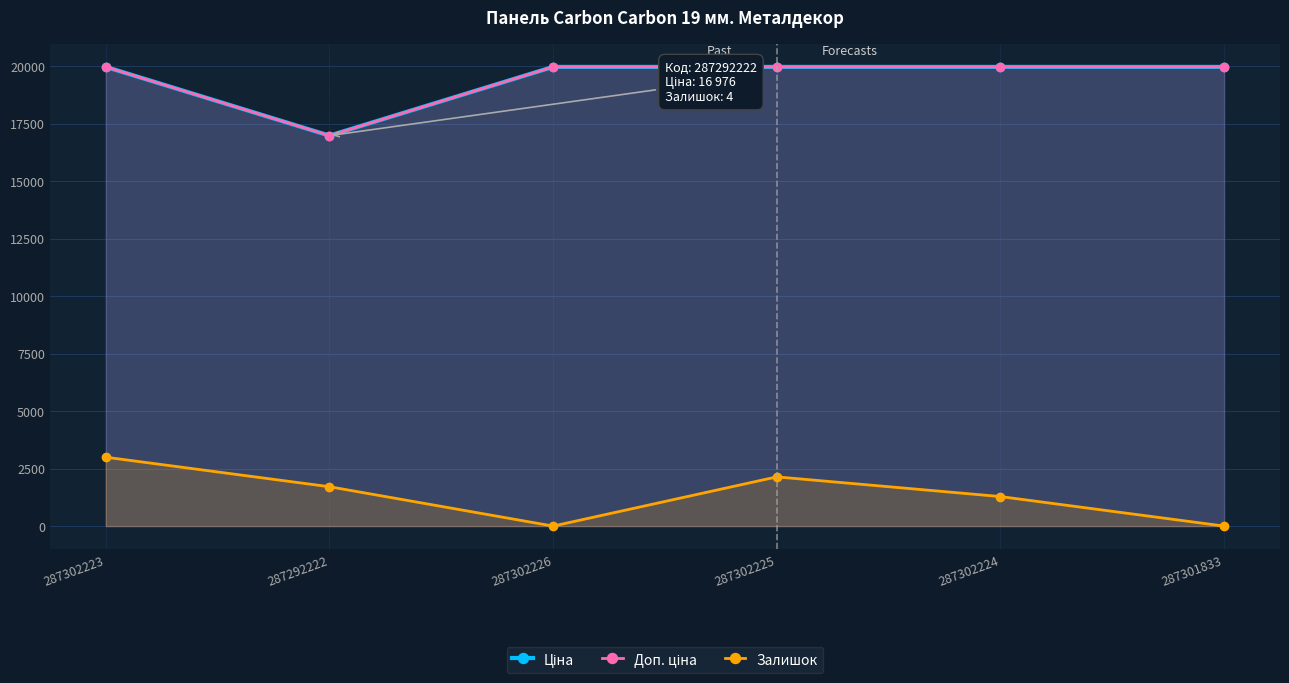

Reading left to right, extract all data points from this chart.

Ціна: 19964.2	16976.3	19964.2	19964.2	19964.2	19964.2
Доп. ціна: 19964.2	16976.3	19964.2	19964.2	19964.2	19964.2
Залишок: 2994.6	1711.2	0.0	2139.0	1283.4	0.0